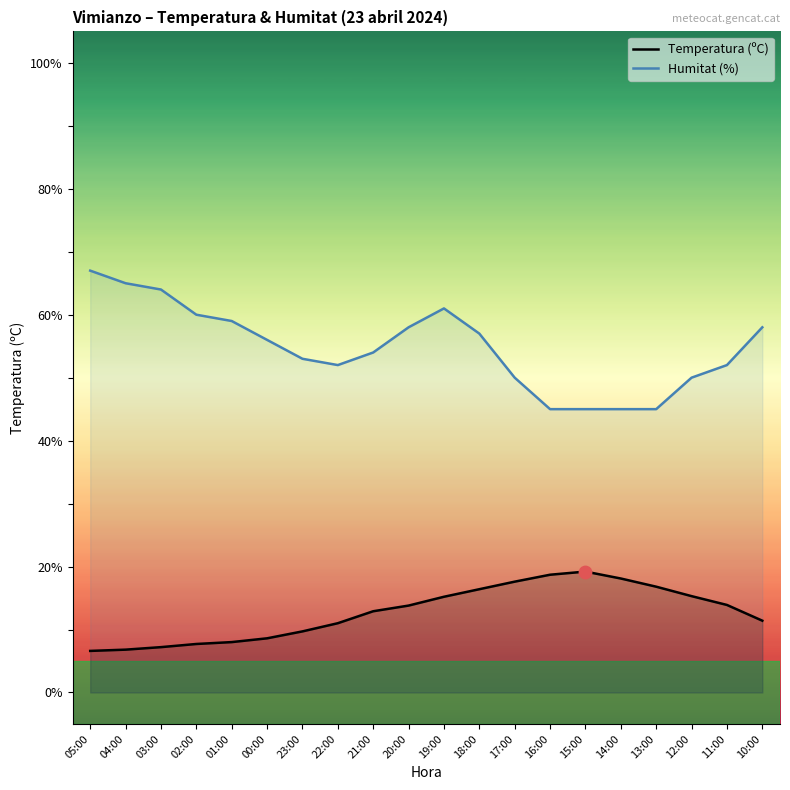

Is the value of Humitat (%) at 21:00 greater than the value of Temperatura (ºC) at 16:00?

Yes